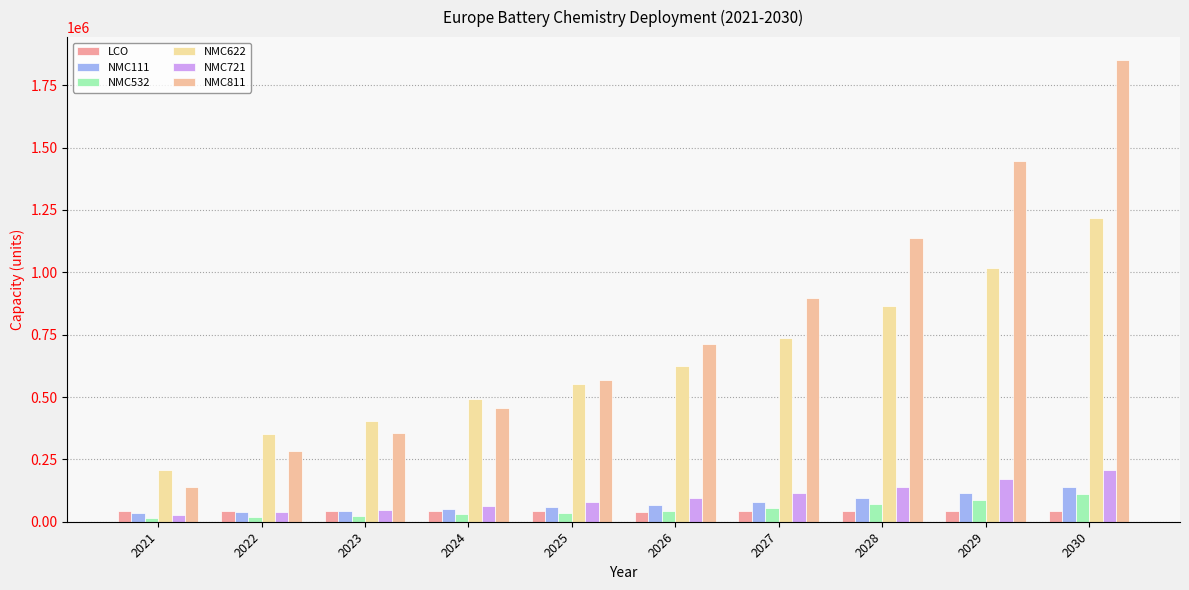

How many data points in NMC622 are less than 625709?

5